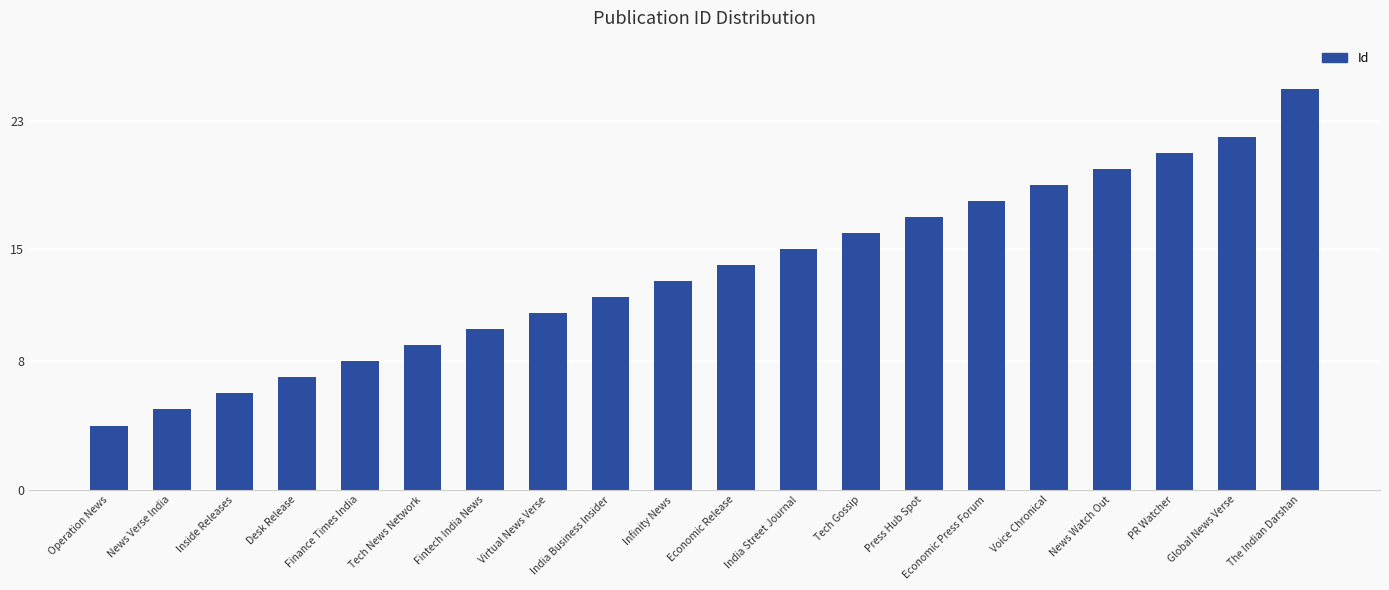

What is the ratio of the value at Press Hub Spot to the value at Finance Times India?

2.1